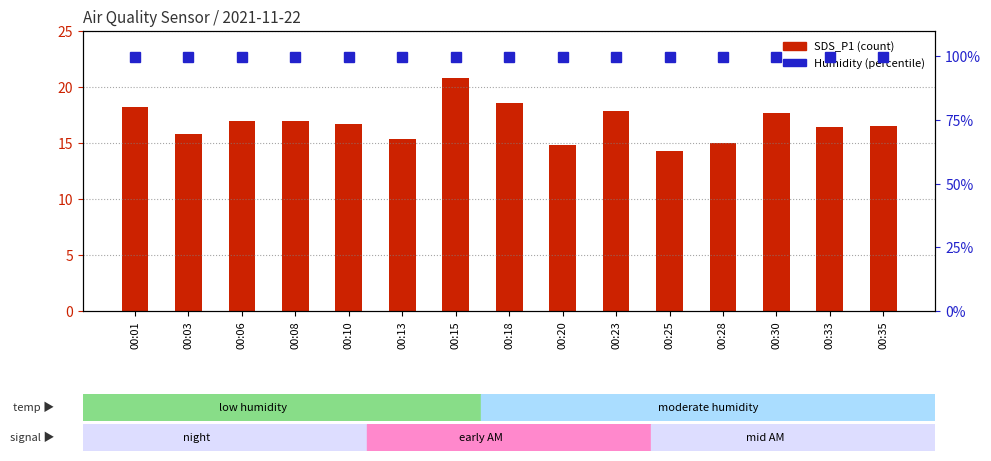

At which label is SDS_P1 closest to 17?

00:08